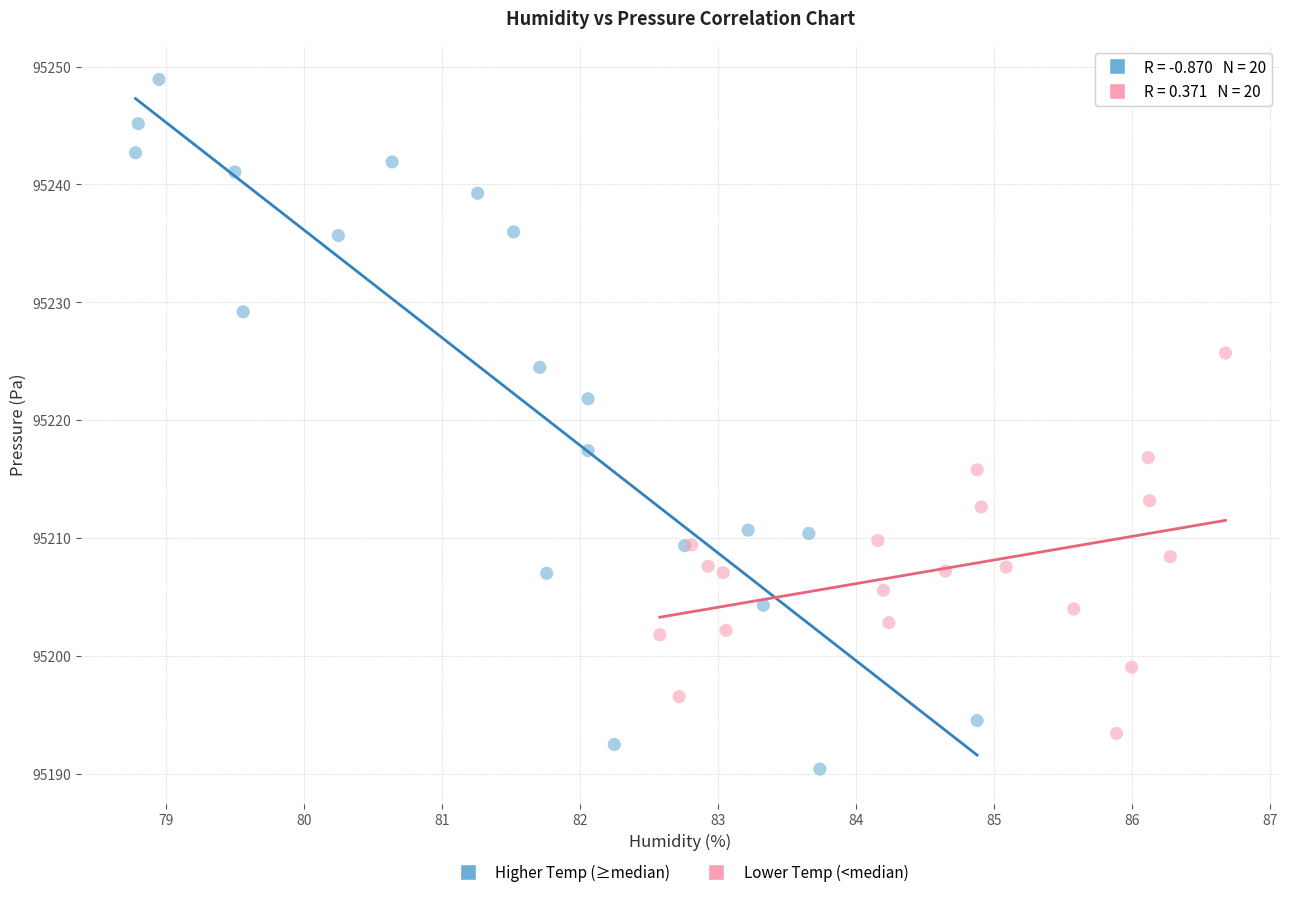

Which series contains the highest Y value?

Higher Temp (≥median)